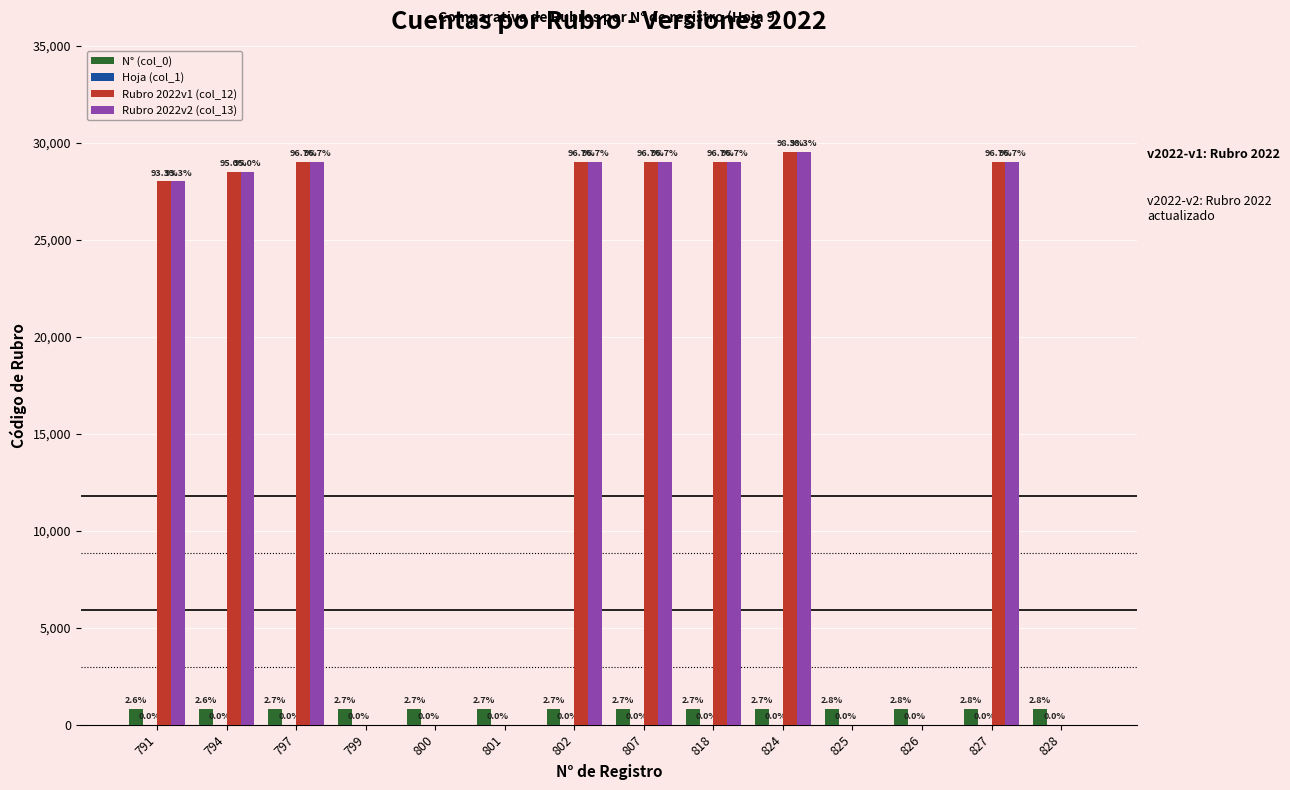

Are the bars grouped side by side (vs. stacked)?

Yes